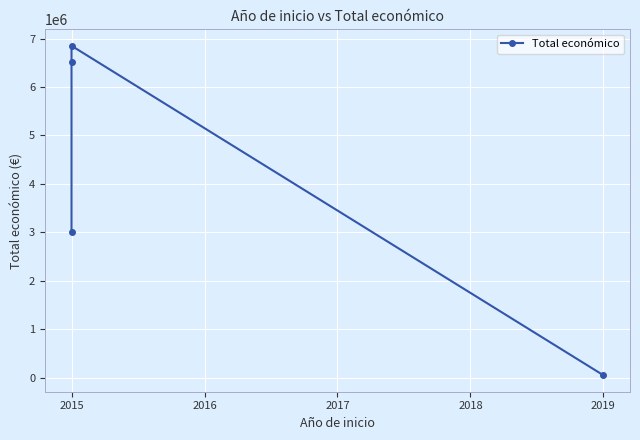

What is the value of the 1st point from the left?

3000000